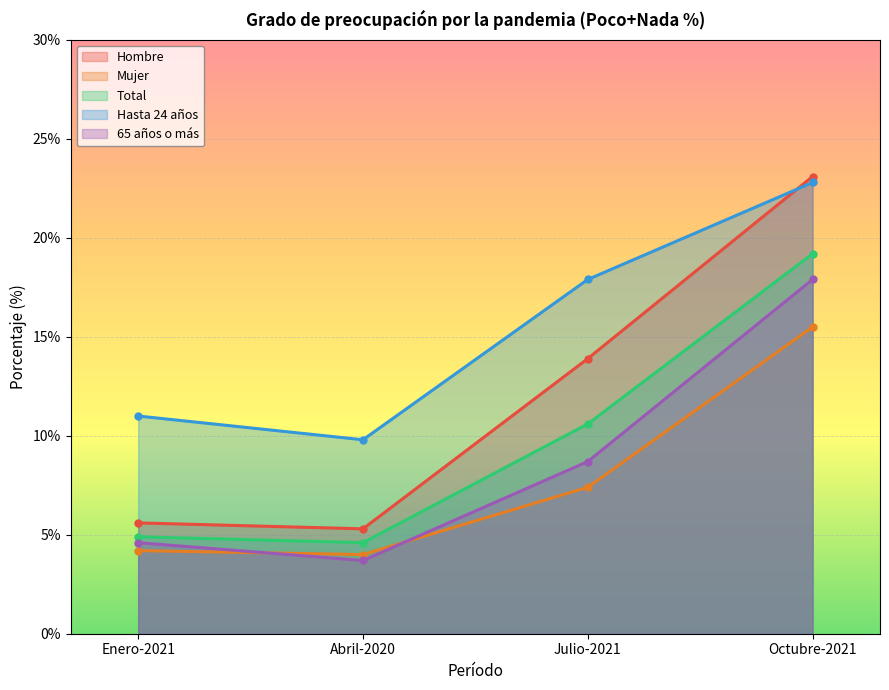

What is the difference between the highest and lowest values at Octubre-2021?

7.6